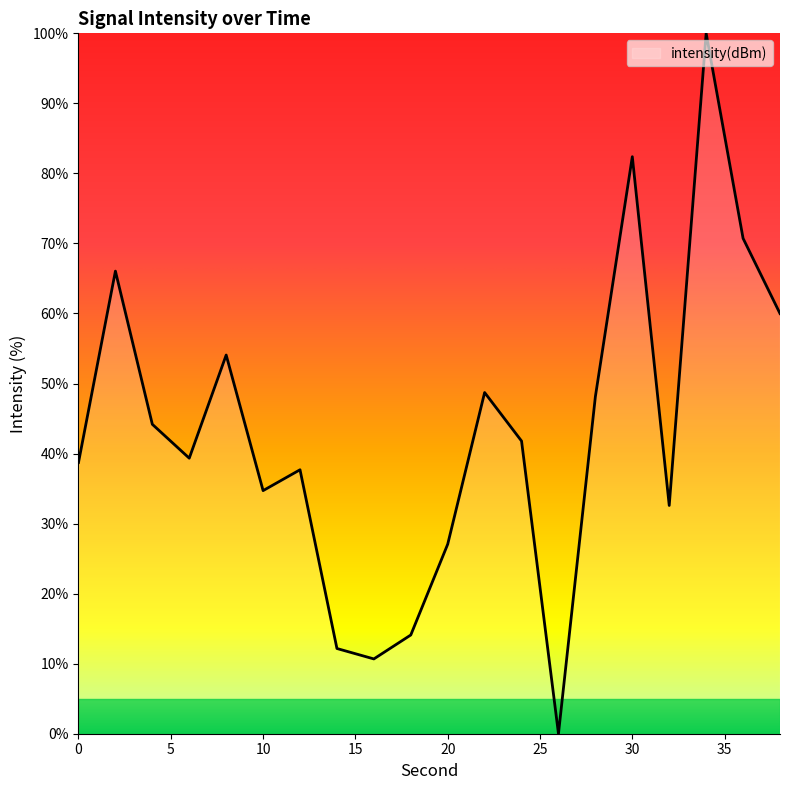

What is the difference between the maximum and second lowest values?

89.3